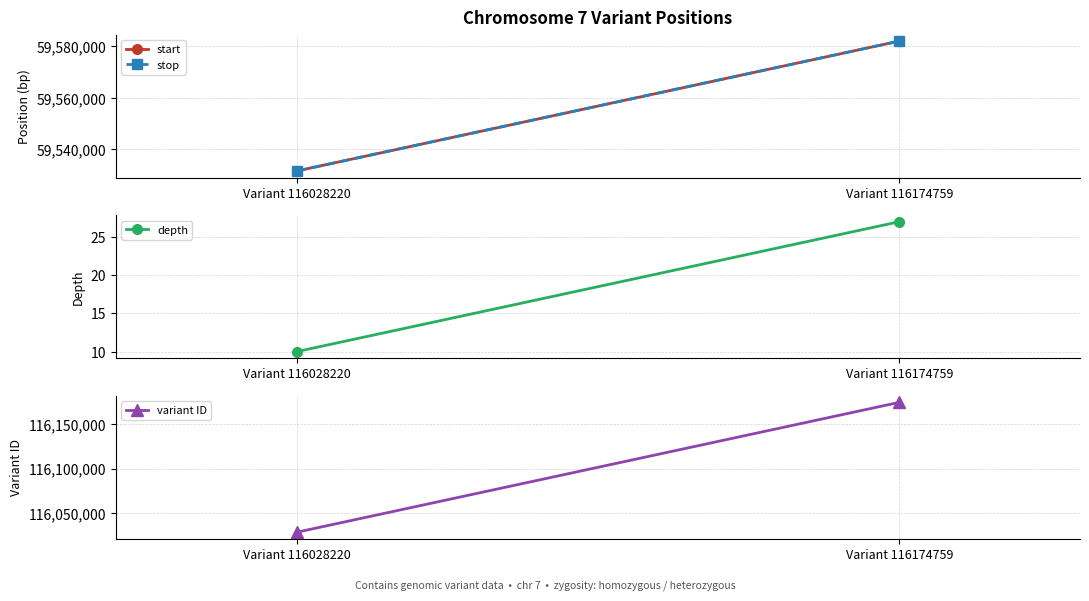

At how many categories does at least one series exceed 95221540?

2